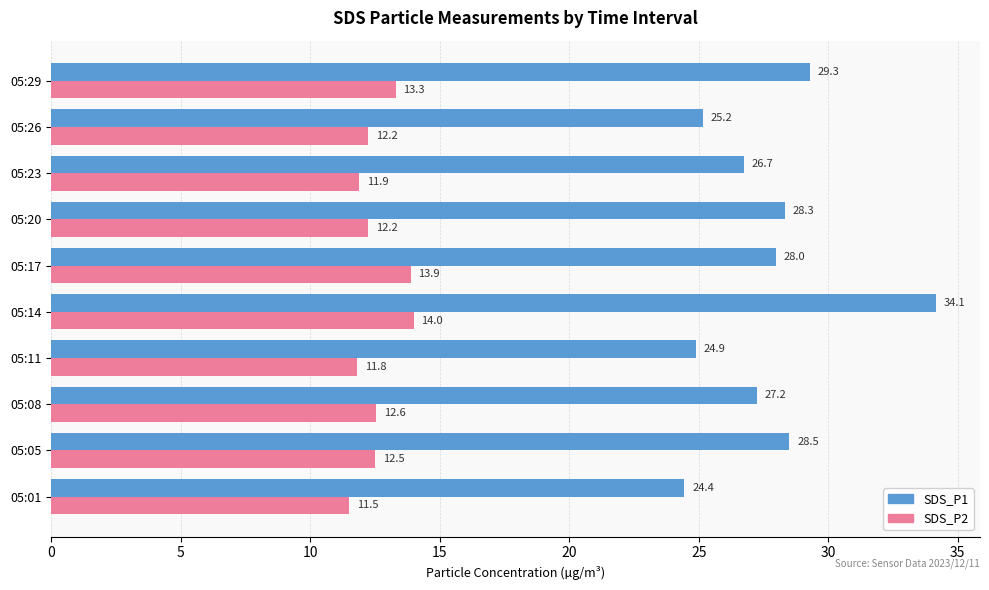

What value does the SDS_P2 series have at 05:17?

13.9